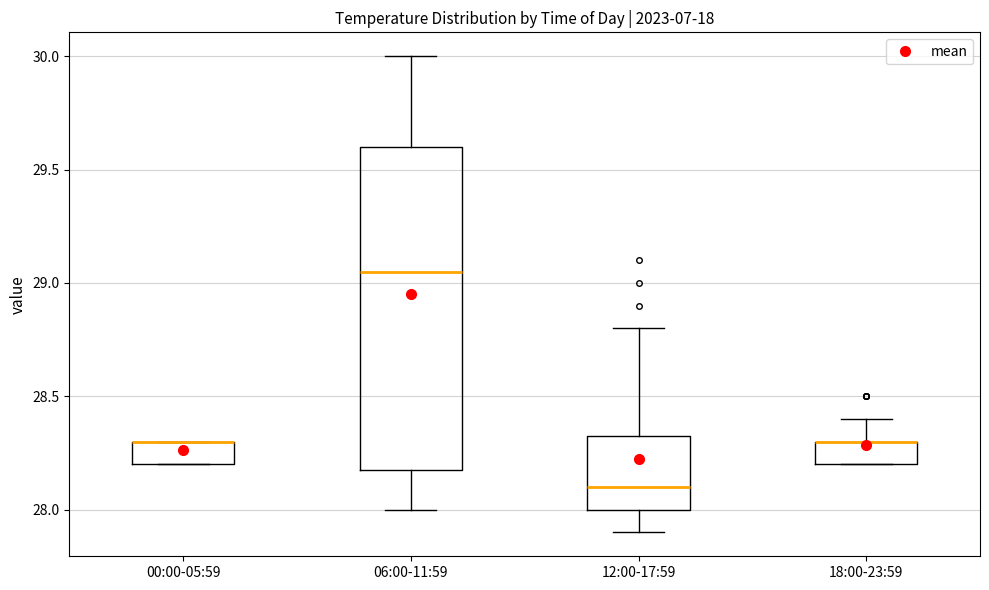

Reading left to right, transcribe this box plot: for each box, give where its median line is, the range the box spans, and where its two whiskers end, as read against the y-axis. The values are not printed on the chart, so give them approximately, as read against the axis.

00:00-05:59: median 28.30 (drawn on the box's upper edge), box 28.20 to 28.30, whiskers 28.20 to 28.30
06:00-11:59: median 29.05, box 28.20 to 29.60, whiskers 28.00 to 30.00
12:00-17:59: median 28.10, box 28.00 to 28.35, whiskers 27.90 to 28.80
18:00-23:59: median 28.30 (drawn on the box's upper edge), box 28.20 to 28.30, whiskers 28.20 to 28.40